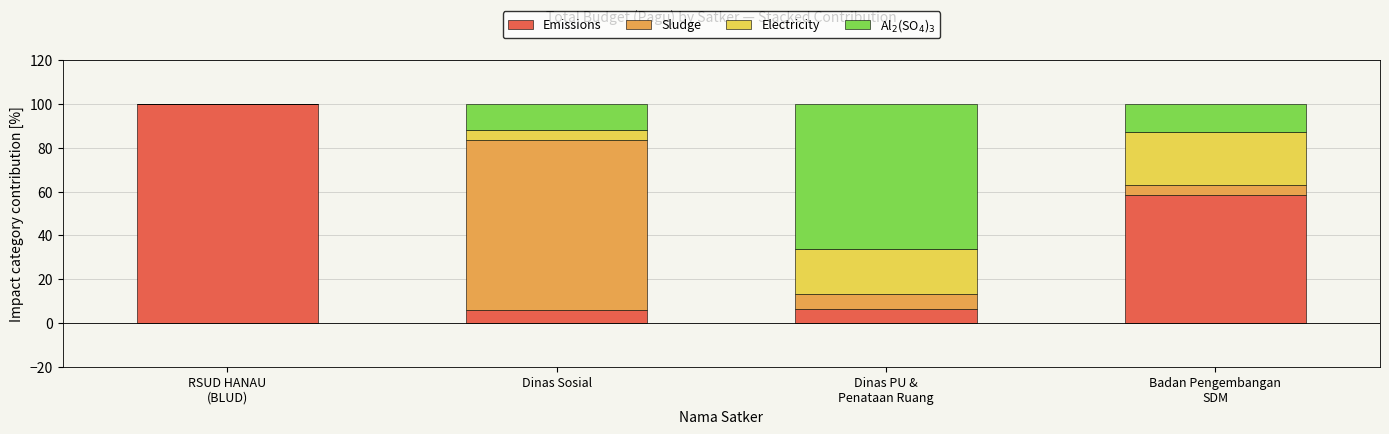

True or false: Emissions has a value of 5.7 at Dinas Sosial.

True